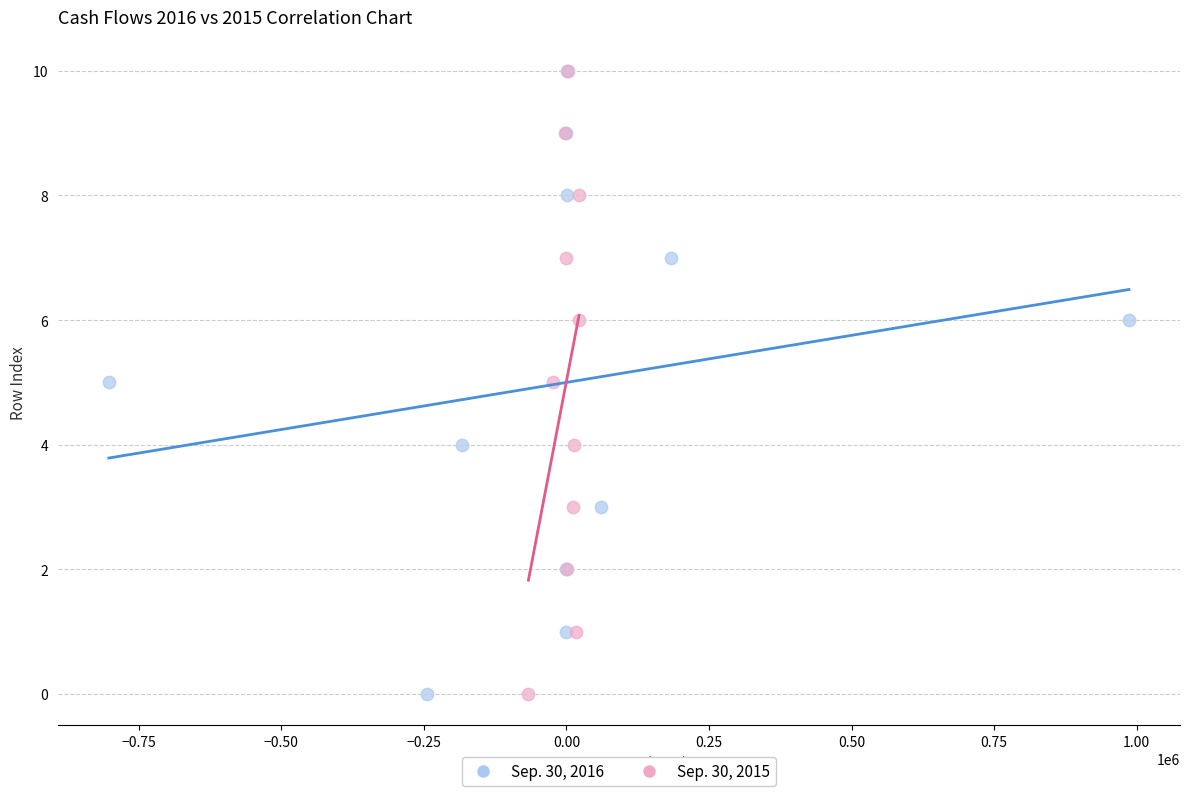

What are all the series names shown in the legend?

Sep. 30, 2016, Sep. 30, 2015